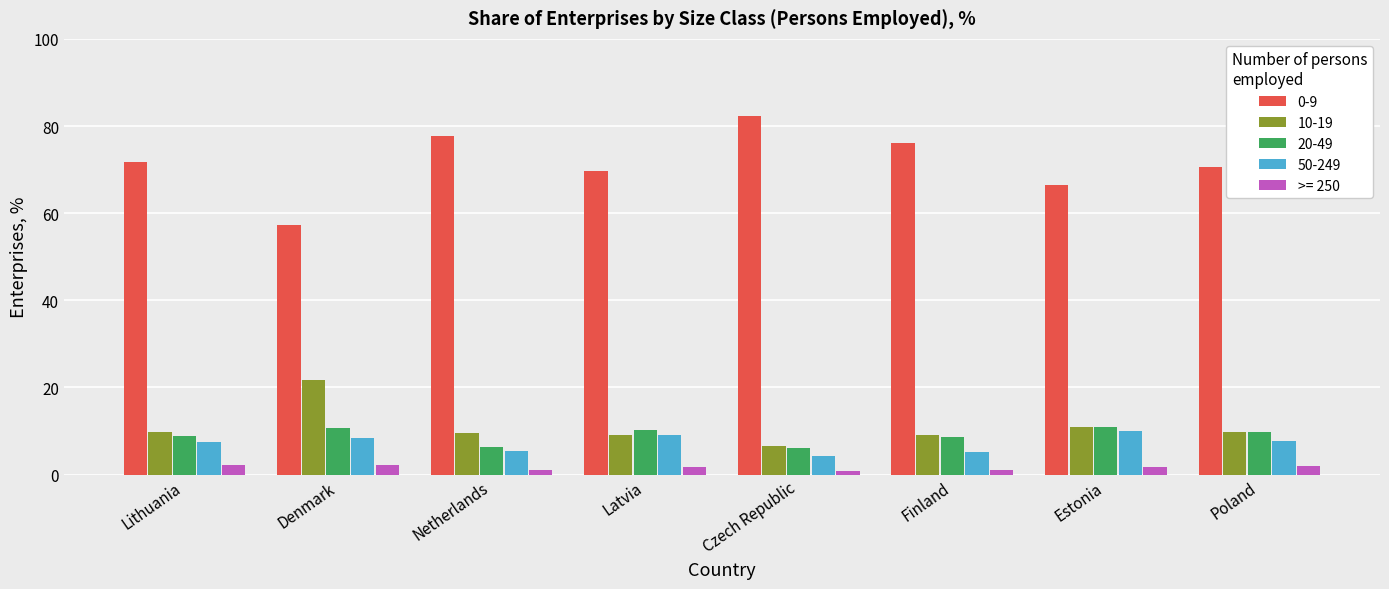

The 50-249 series shows 5.5 at Netherlands. True or false?

True